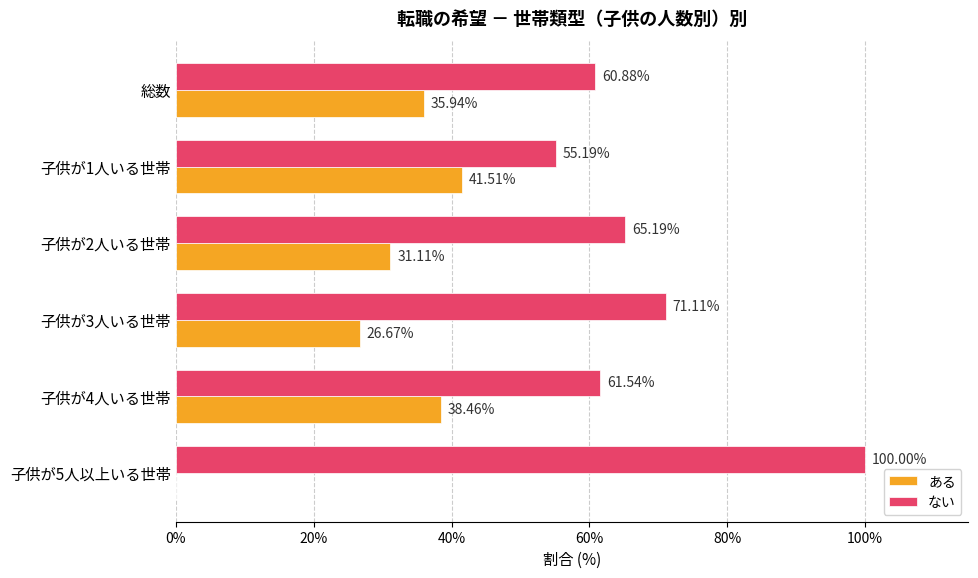

Count the number of categories in the chart.

6